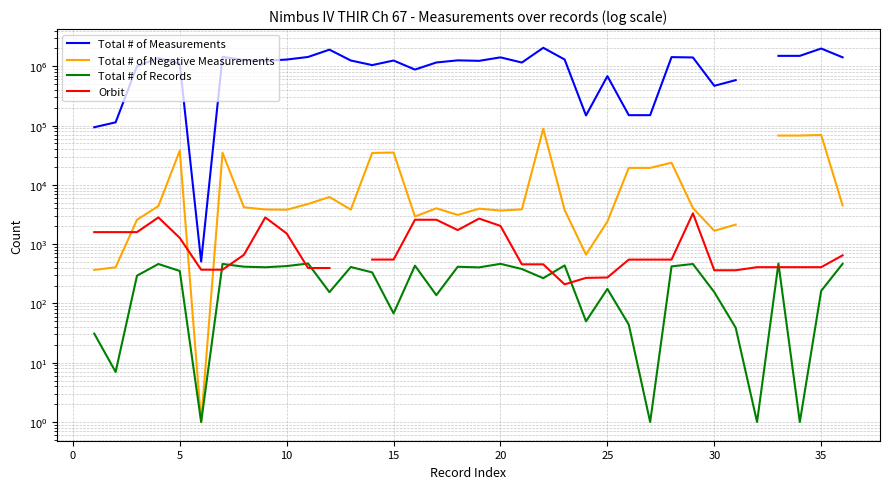

Is this an area chart (filled region under the line)?

No